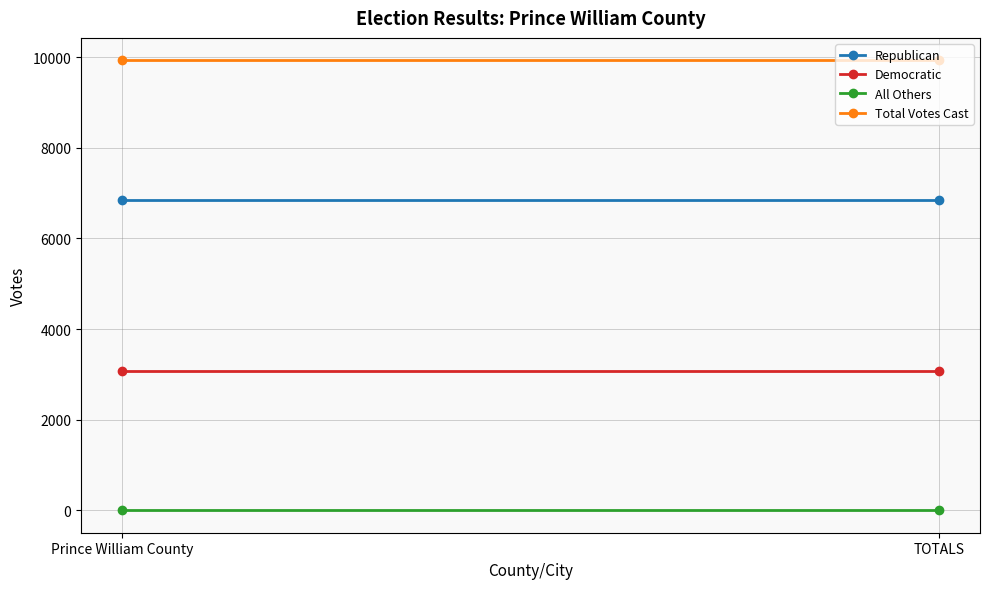

List the series in order of their peak value, lowest first.

All Others, Democratic, Republican, Total Votes Cast